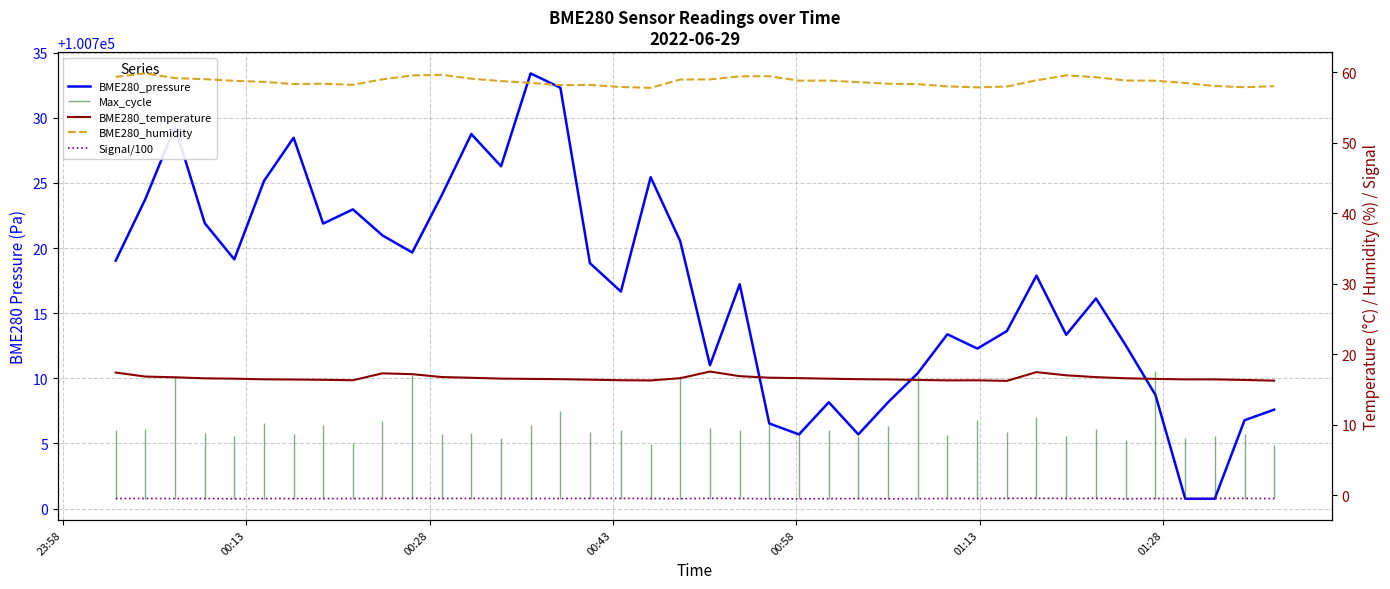

True or false: BME280_humidity and BME280_pressure intersect in this chart.

False